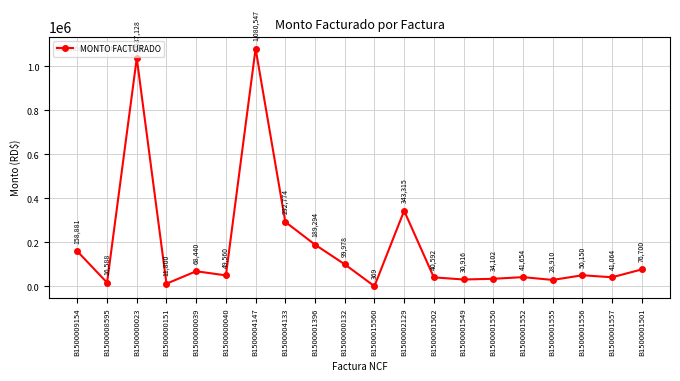

How many interior local valleys (lower than both neighbors) does the data have?

7